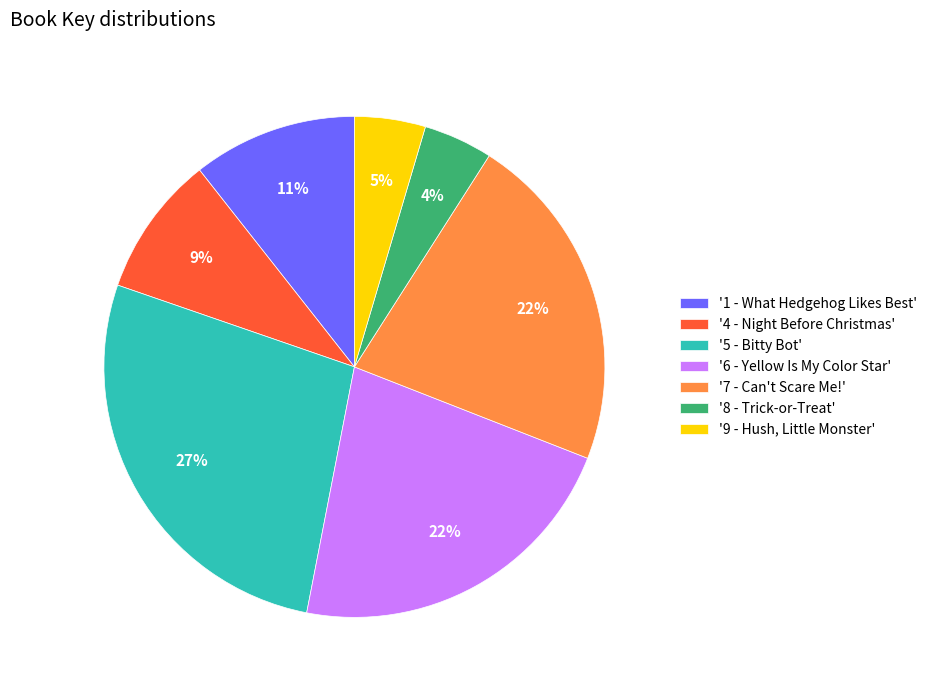

Is it true that '9 - Hush, Little Monster' is 5% of the pie?

True